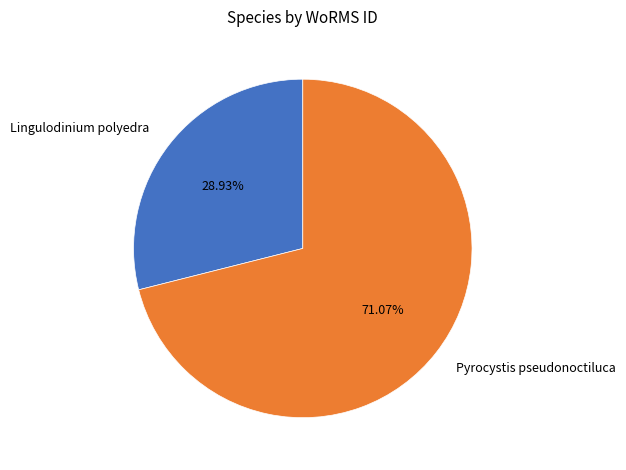

Is it true that Lingulodinium polyedra is 23% of the pie?

False